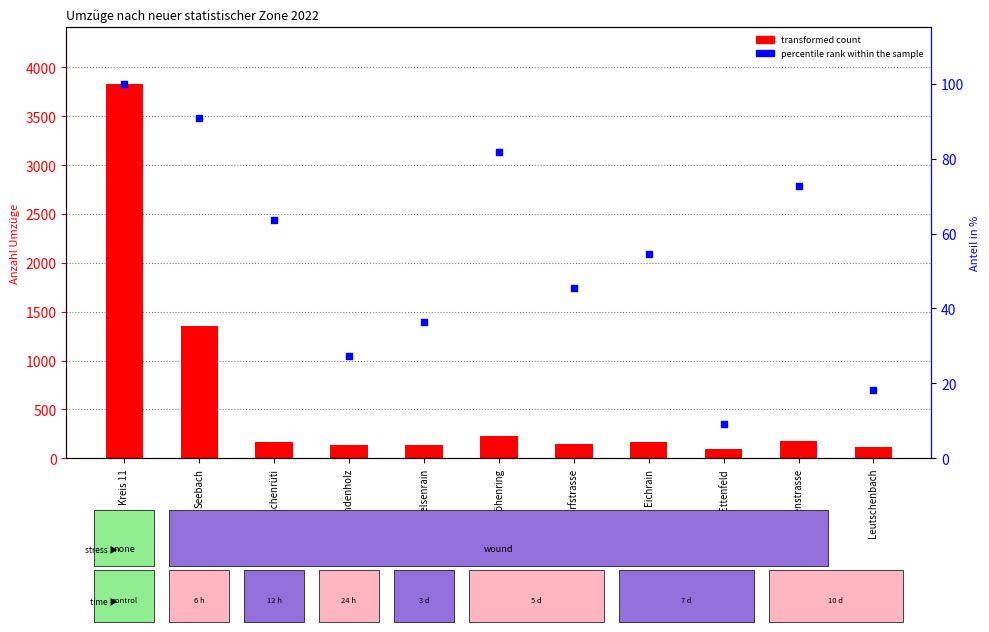

Which series has the widest spread of Y values?

transformed count